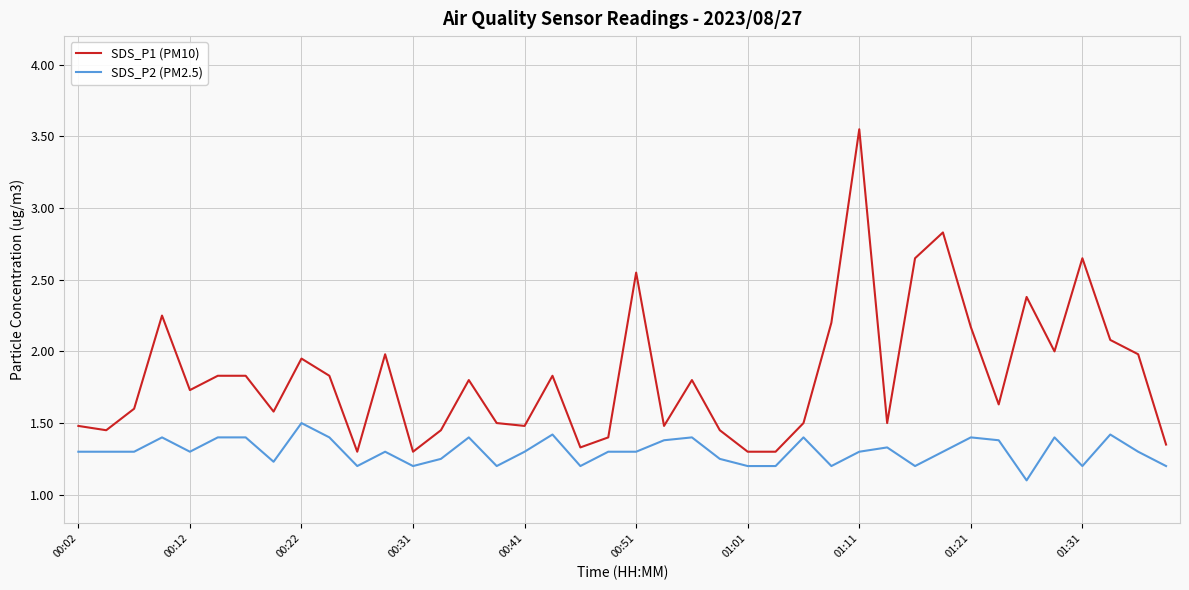

Count the SDS_P2 (PM2.5) values in the range 1 to 2.

40